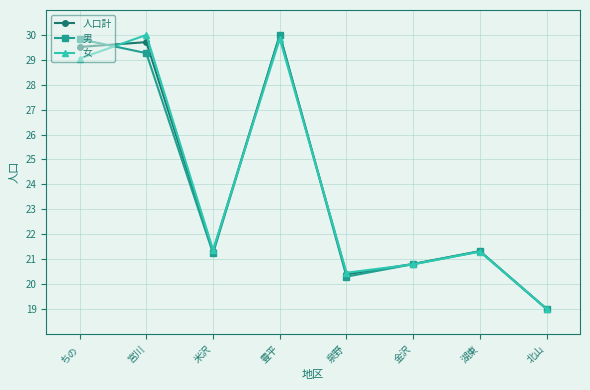

Where does the 男 series first go above 21?

ちの